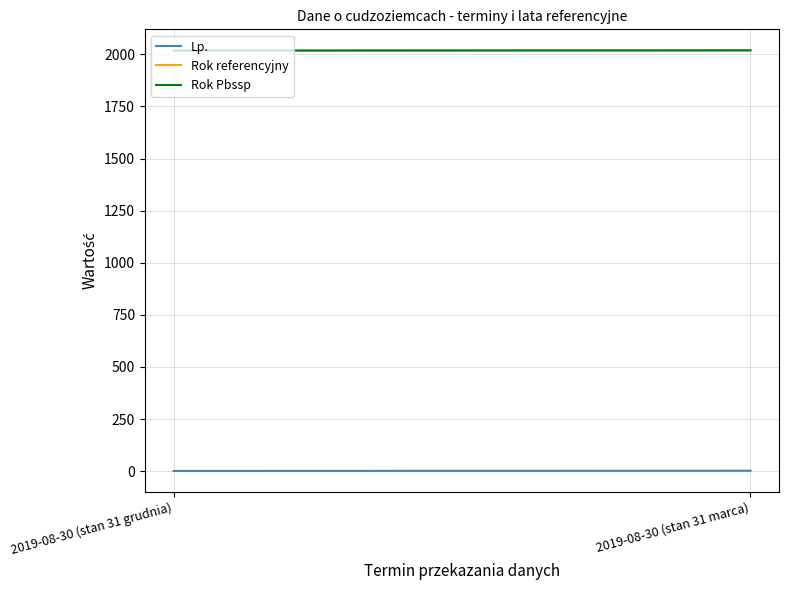

Which series has the largest total across all categories?

Rok referencyjny